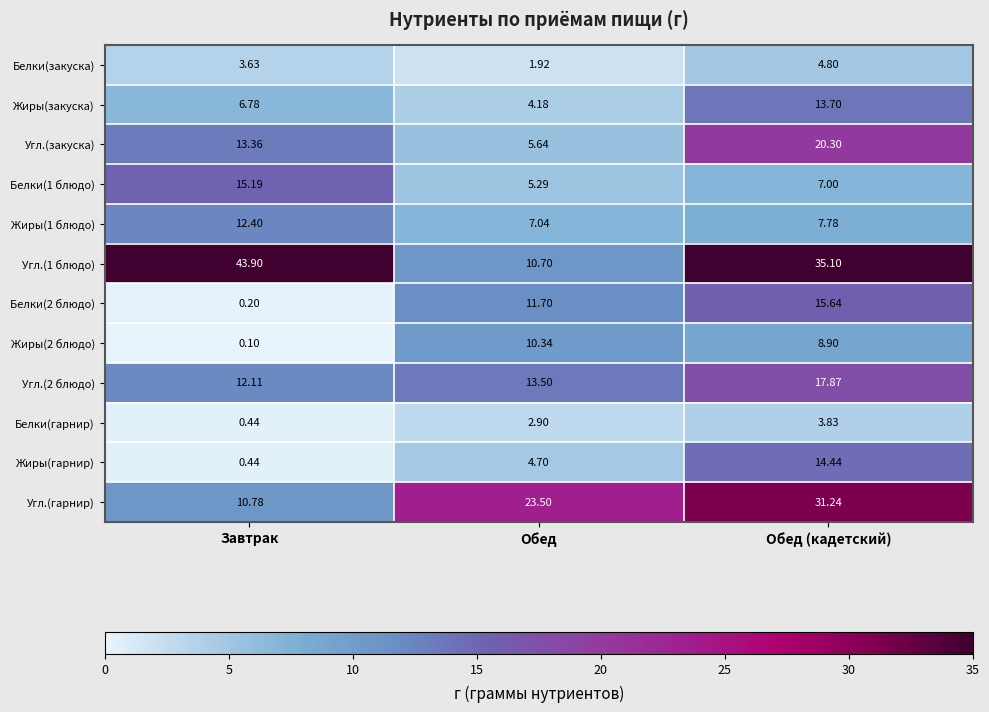

Rank the categories by Белки(гарнир) value from lowest to highest.

Завтрак, Обед, Обед (кадетский)